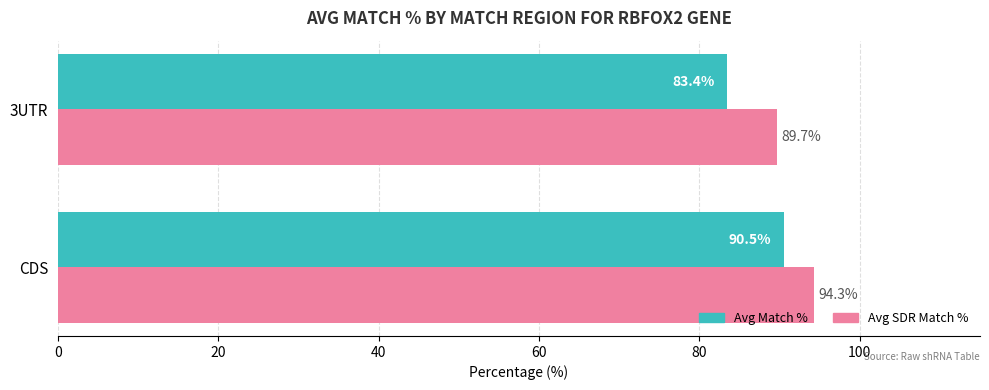

List the labels in order of Avg Match % value, largest first.

CDS, 3UTR